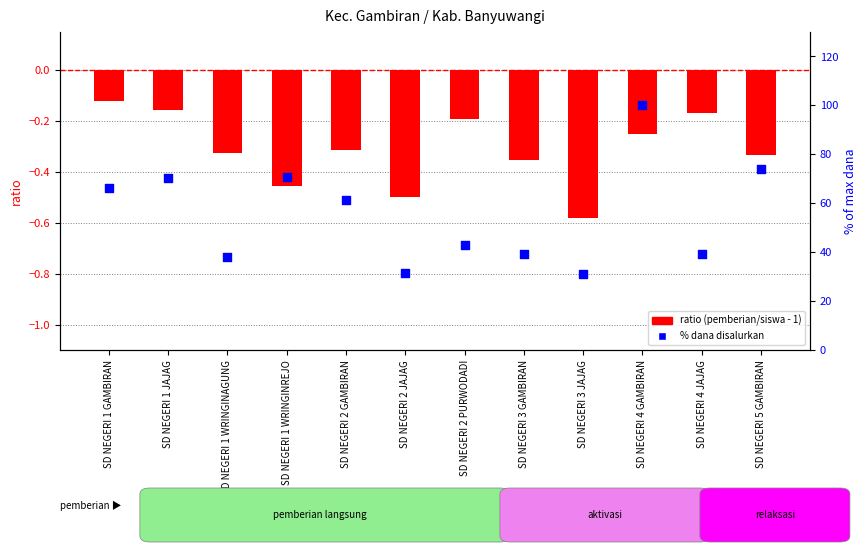

Which series contains the highest Y value?

% dana disalurkan